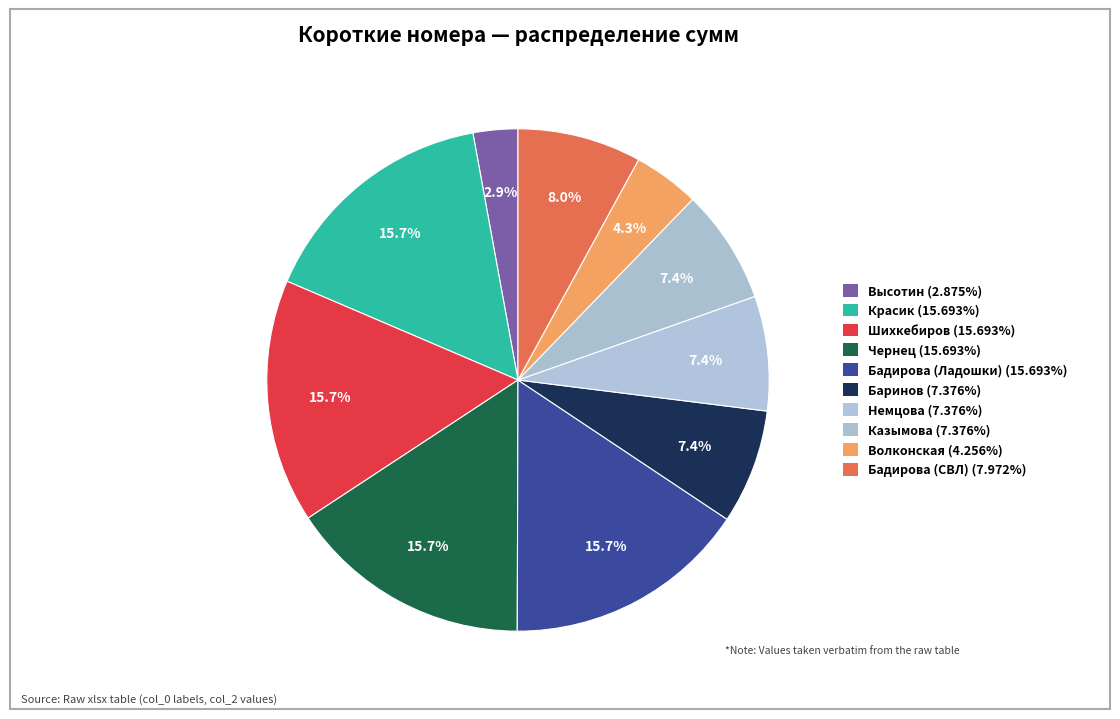

What is the ratio of the value at Шихкебиров to the value at Немцова?

2.1